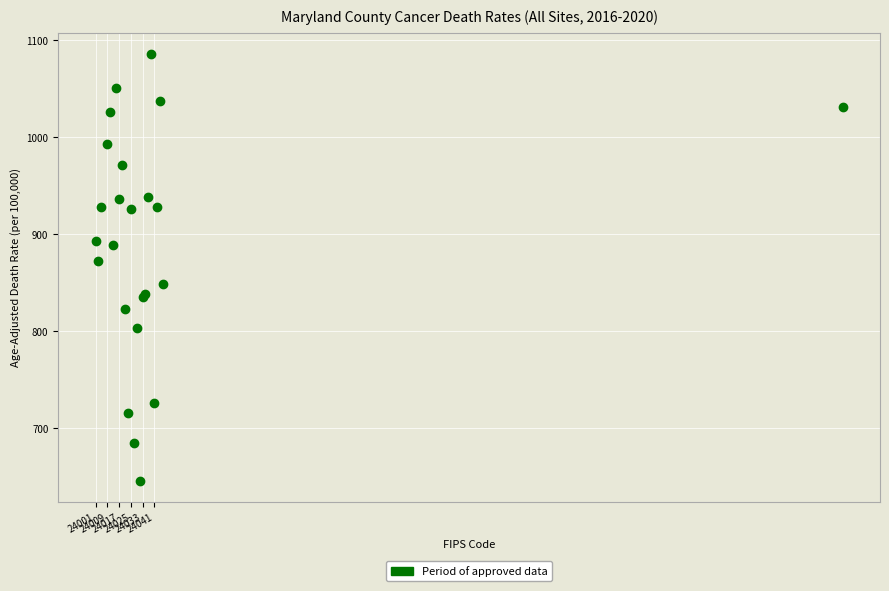

What Y value in the scatter plot is closest to 866?

872.4